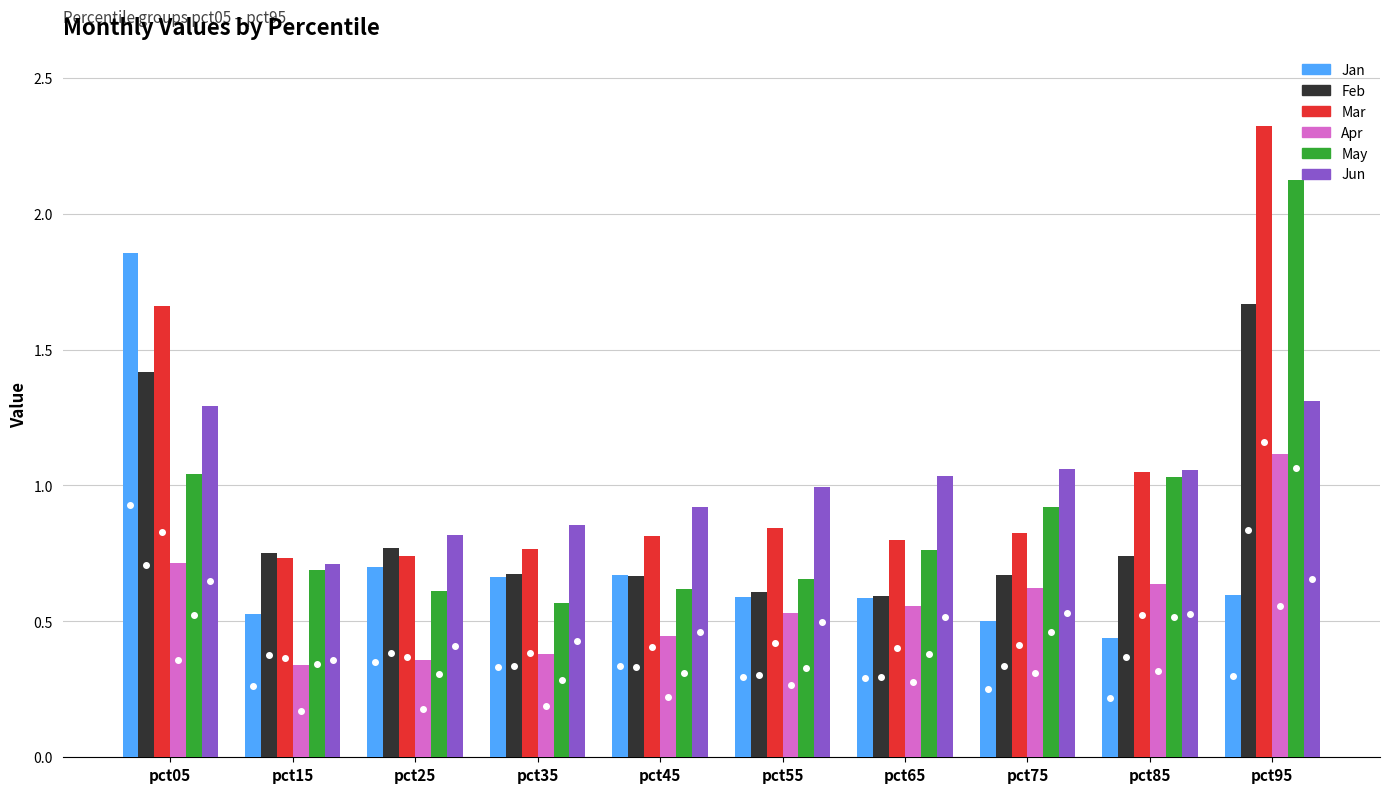

Which series has the largest total across all categories?

Mar